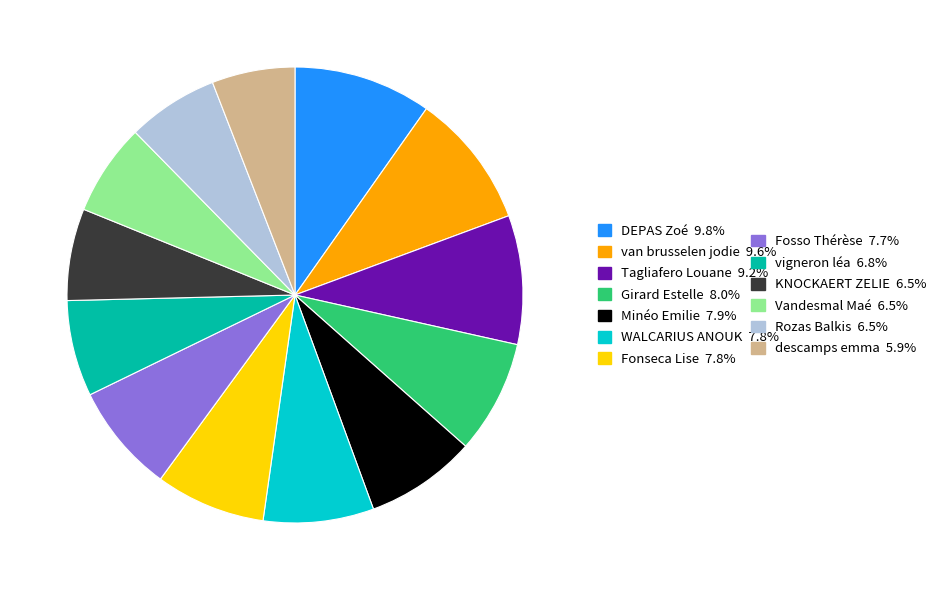

Does any single category account for the majority?

No